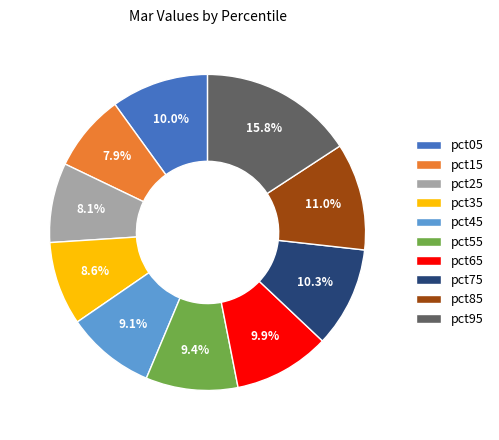

Which category has the biggest portion of the pie?

pct95